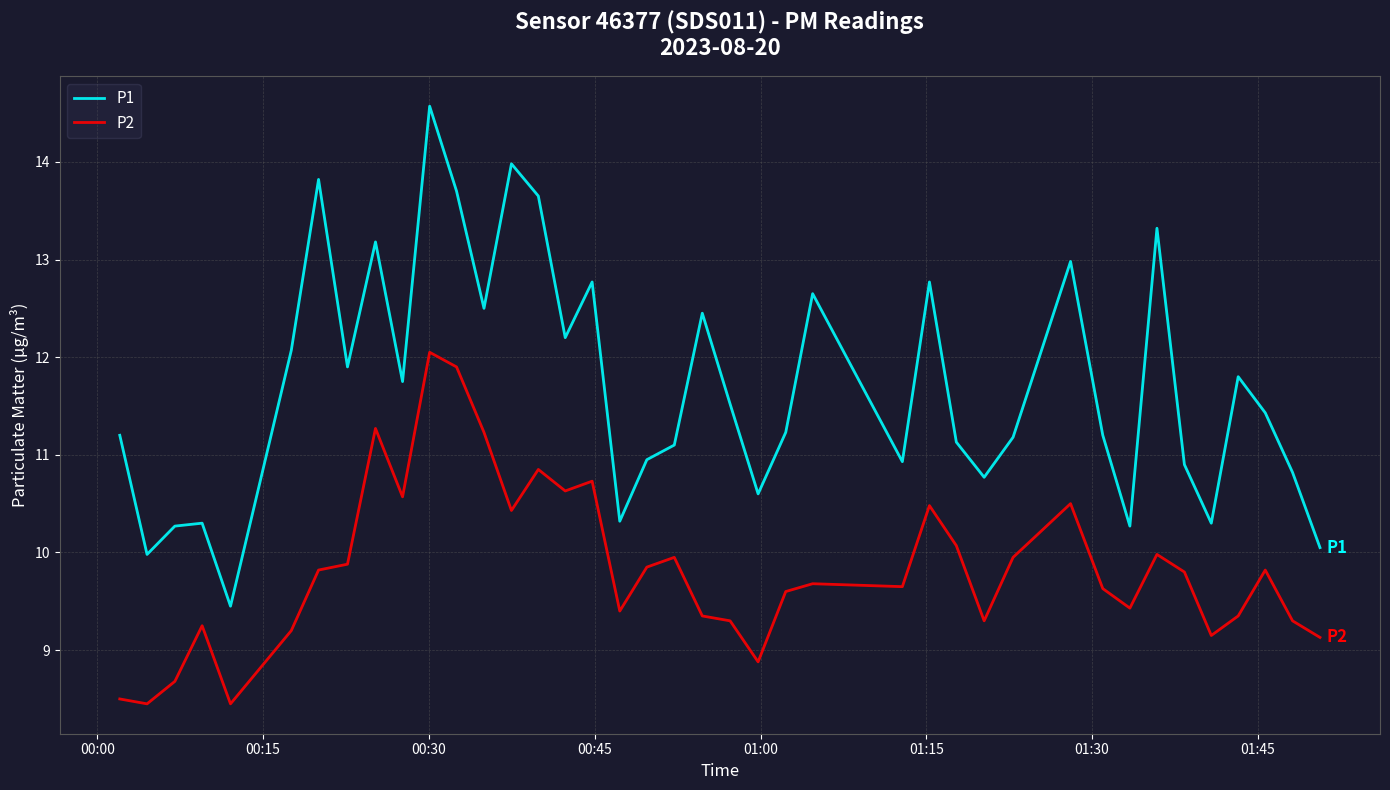

True or false: P1 and P2 intersect in this chart.

False